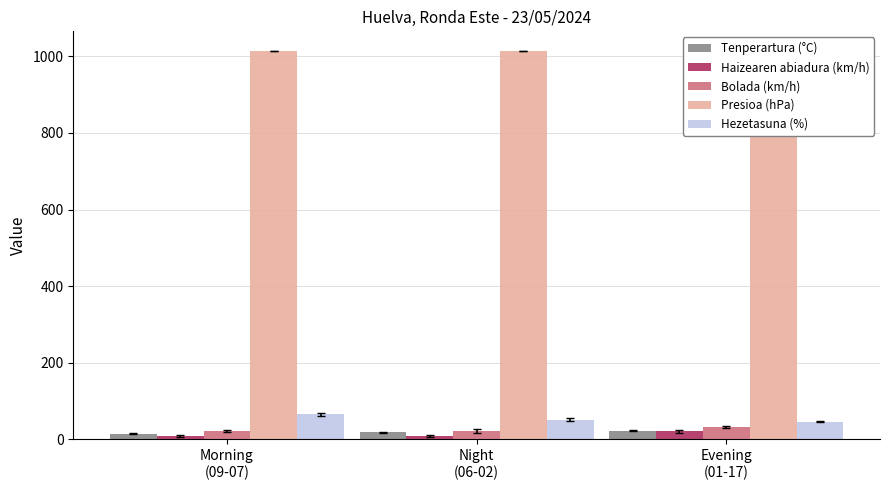

At how many categories does at least one series exceed 259?

3